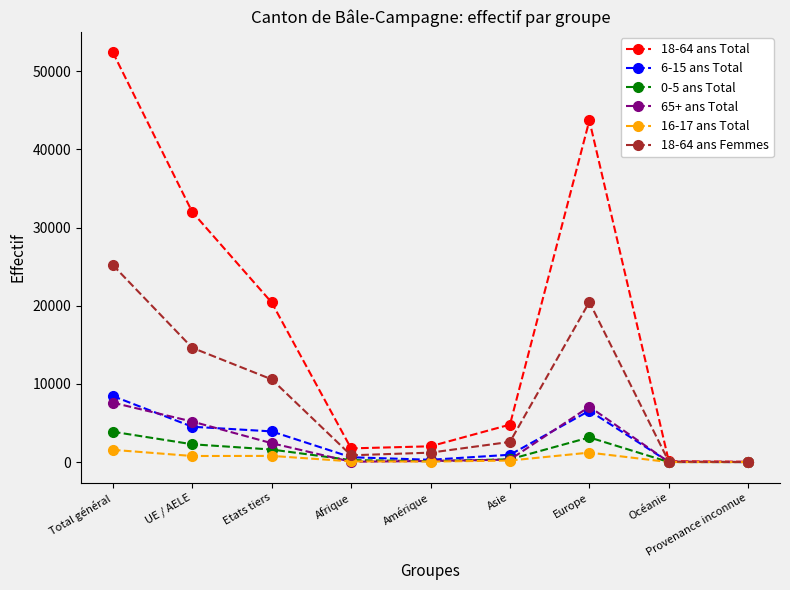

What is the maximum value shown in the chart?

52428